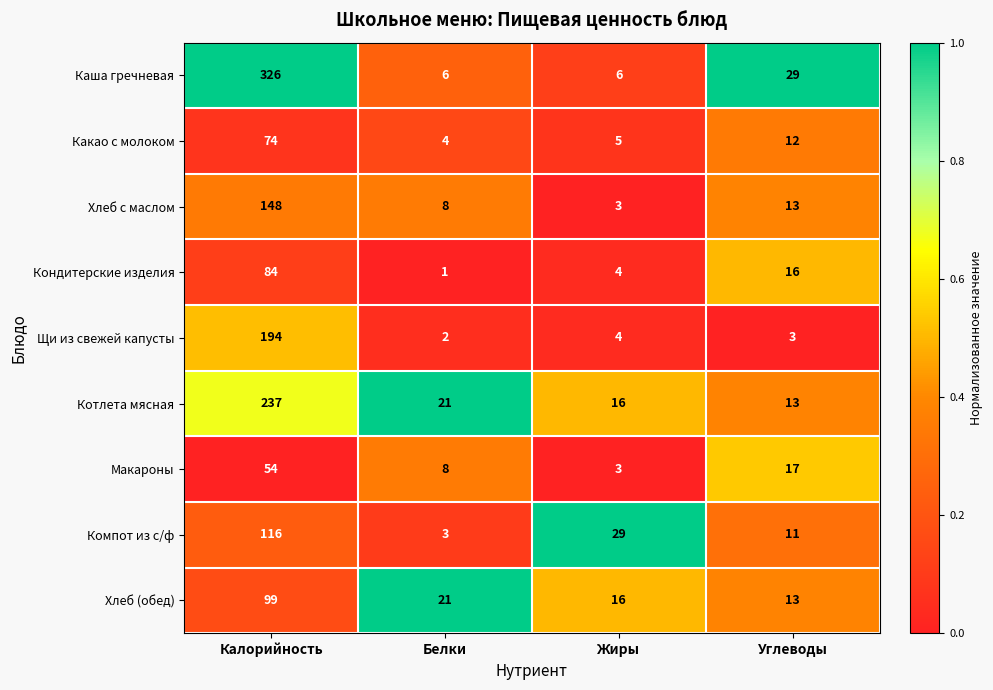

Where does the Хлеб с маслом series first go above 13?

Калорийность